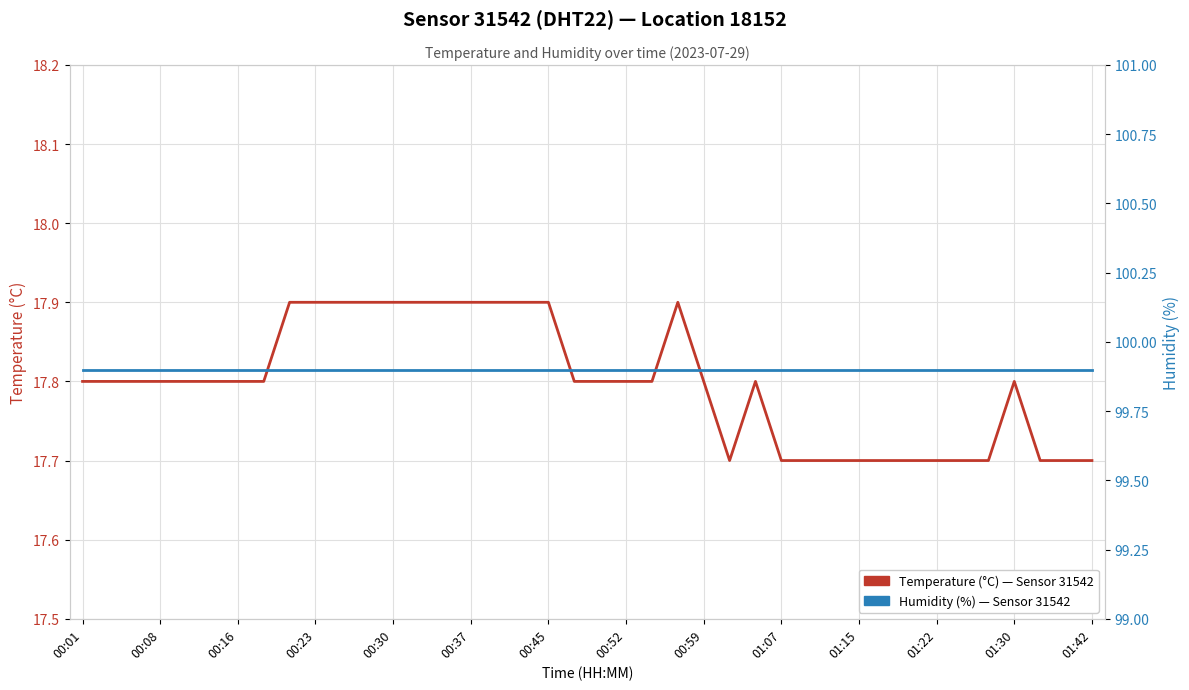

True or false: Temperature (°C) and Humidity (%) intersect in this chart.

False